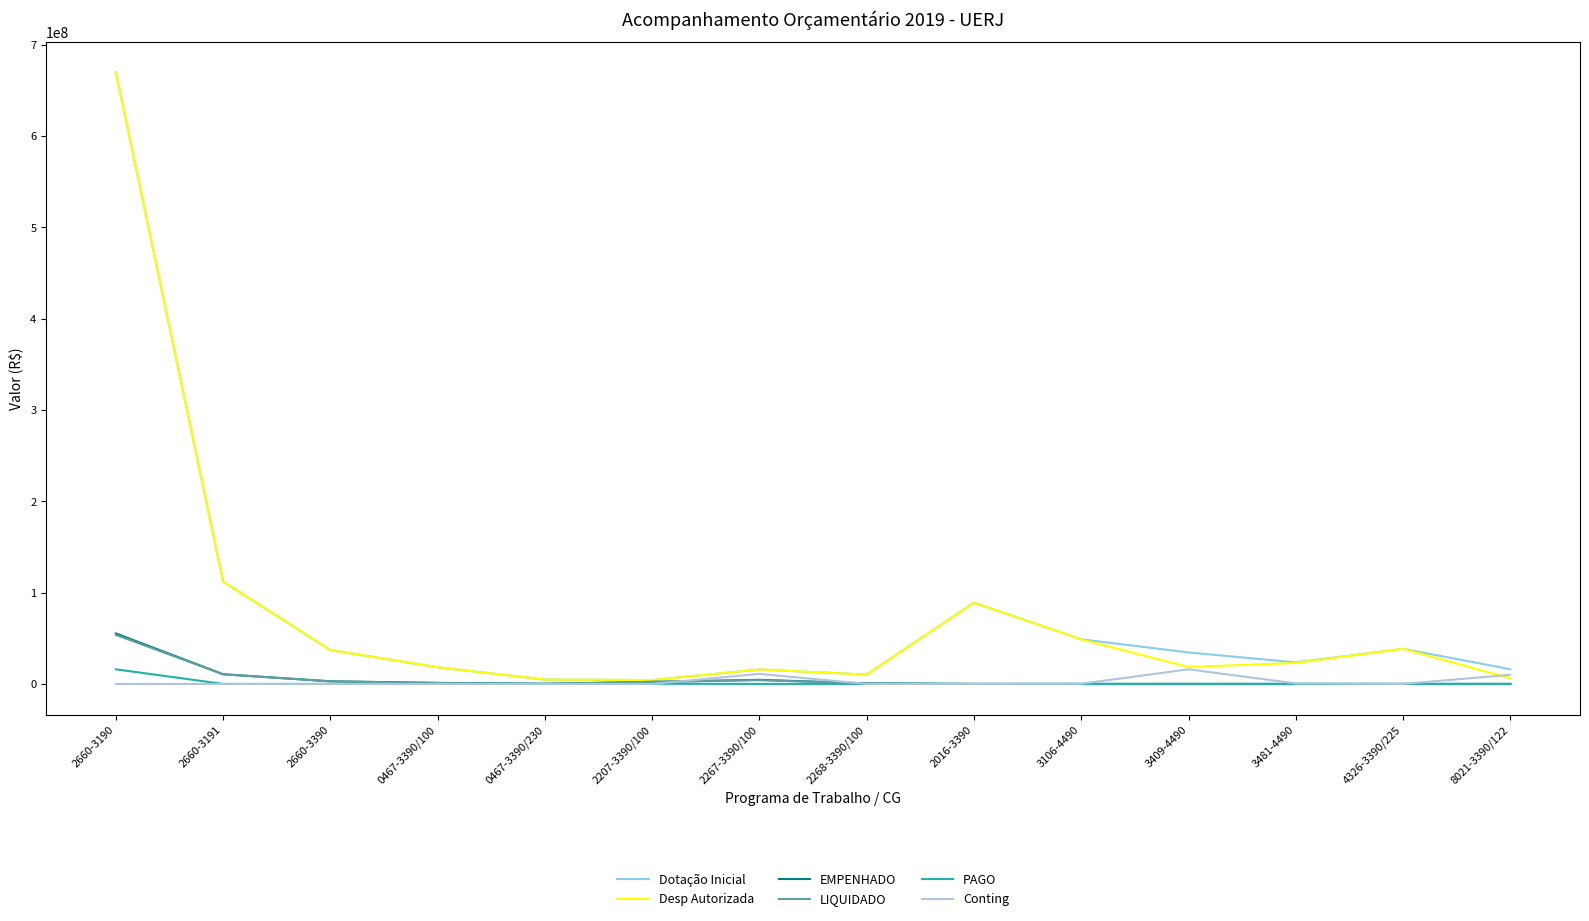

What is the maximum value for EMPENHADO?

55265298.0